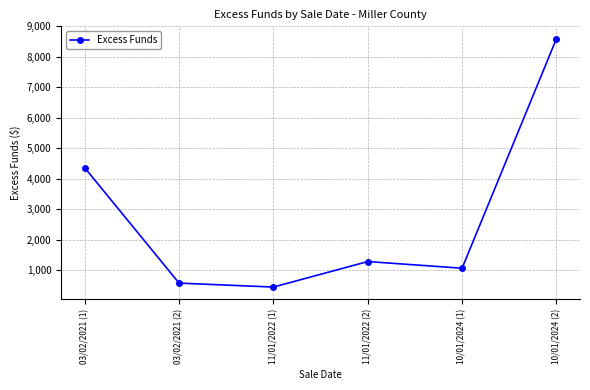

How many points are higher than both their immediate neighbors (excluding endpoints)?

1